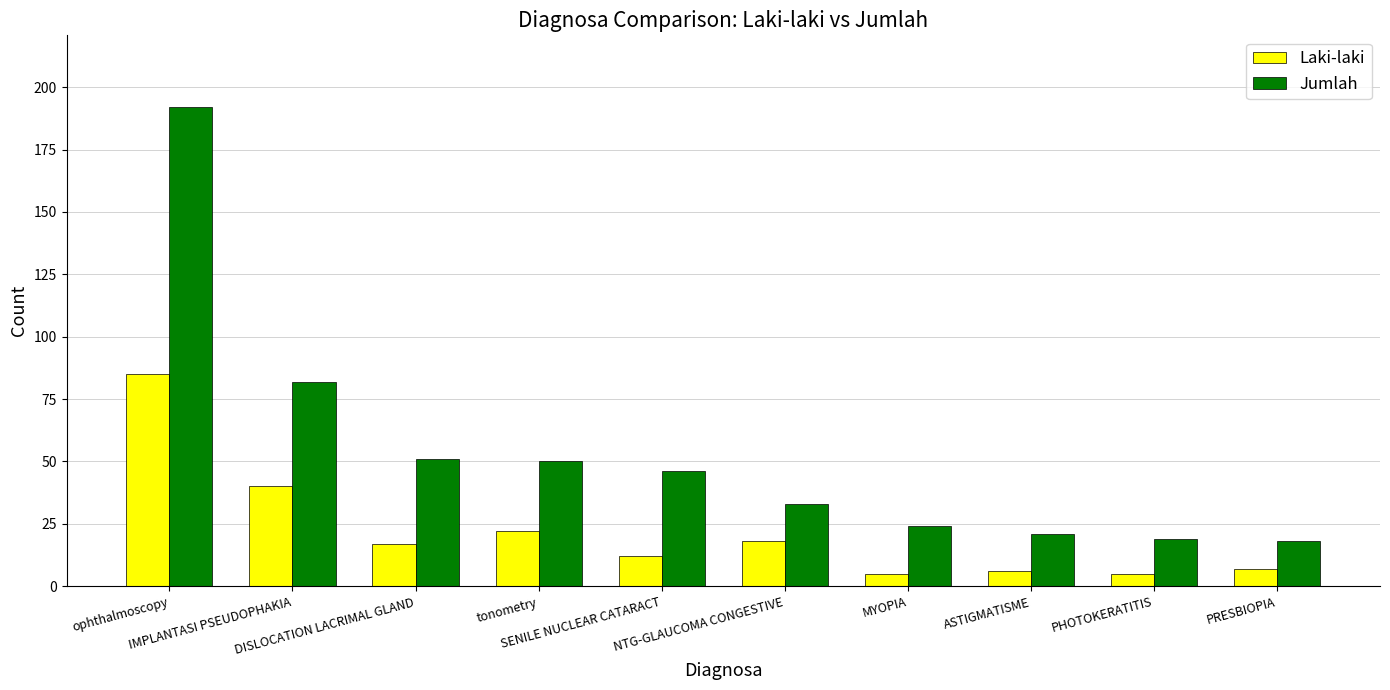

Reading left to right, extract all data points from this chart.

Laki-laki: 85	40	17	22	12	18	5	6	5	7
Jumlah: 192	82	51	50	46	33	24	21	19	18